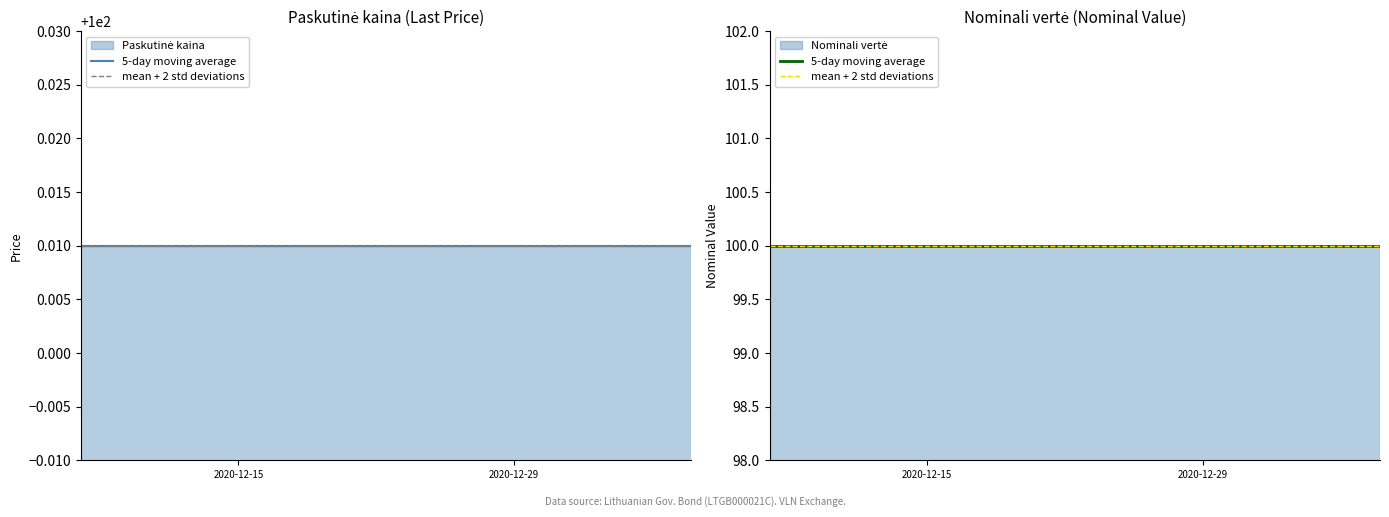

What position from the left is 2020-12-23?

13